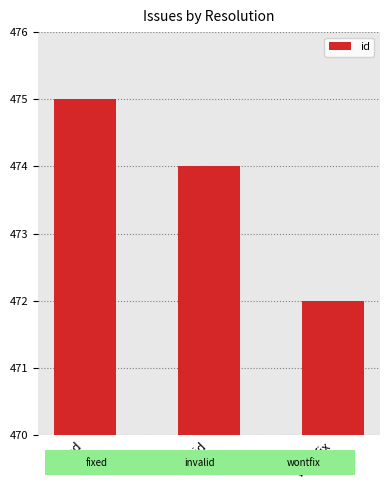

What value does the data have at invalid?

474